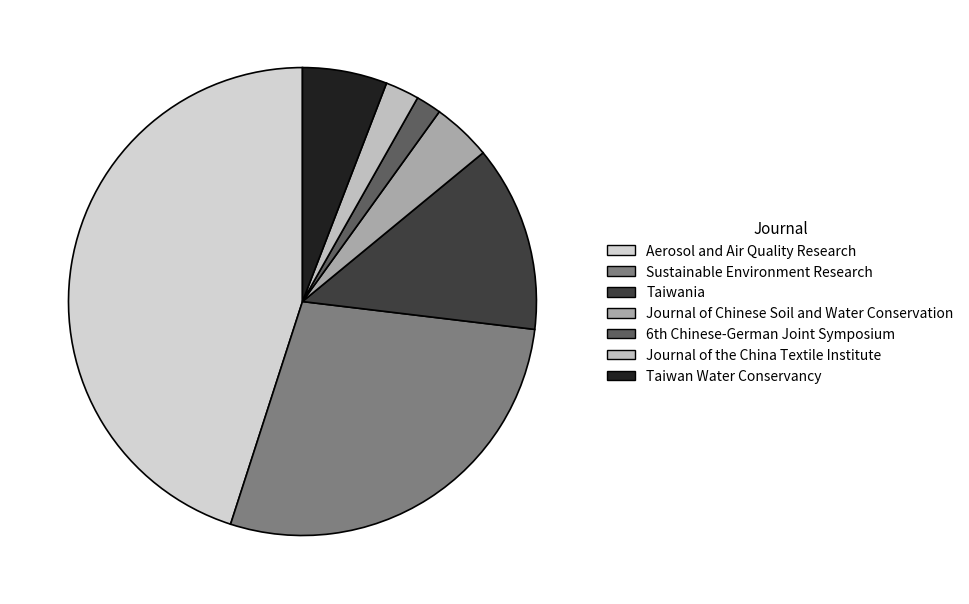

What percentage is the Taiwan Water Conservancy slice, to the nearest percent?

6%